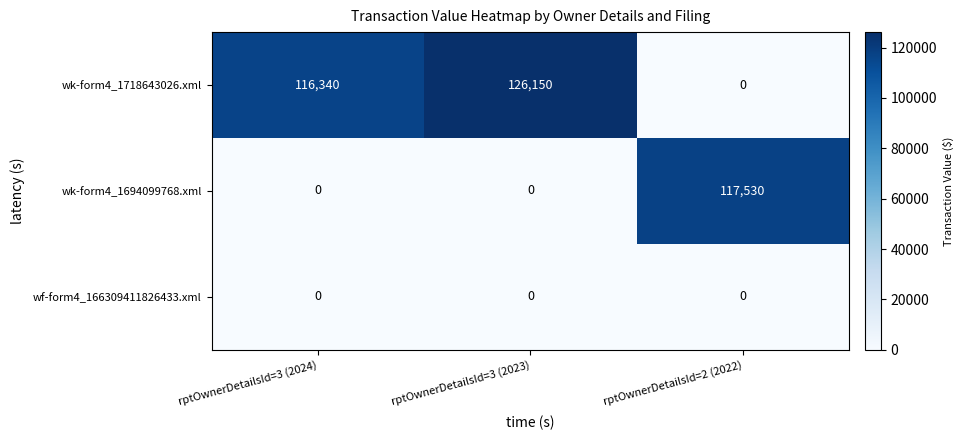

Which series has the widest spread of values?

wk-form4_1718643026.xml